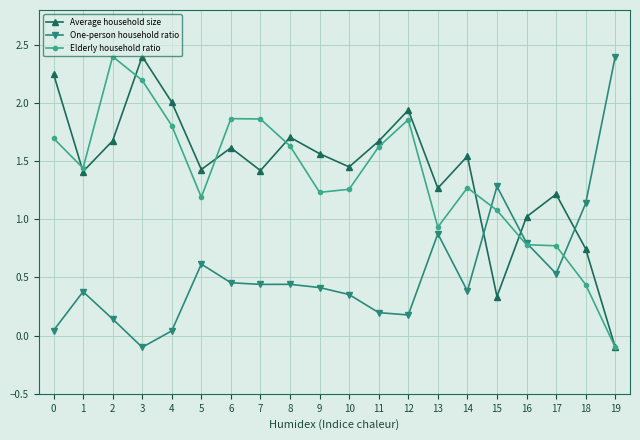

At which category does Elderly household ratio reach its first local valley?

1